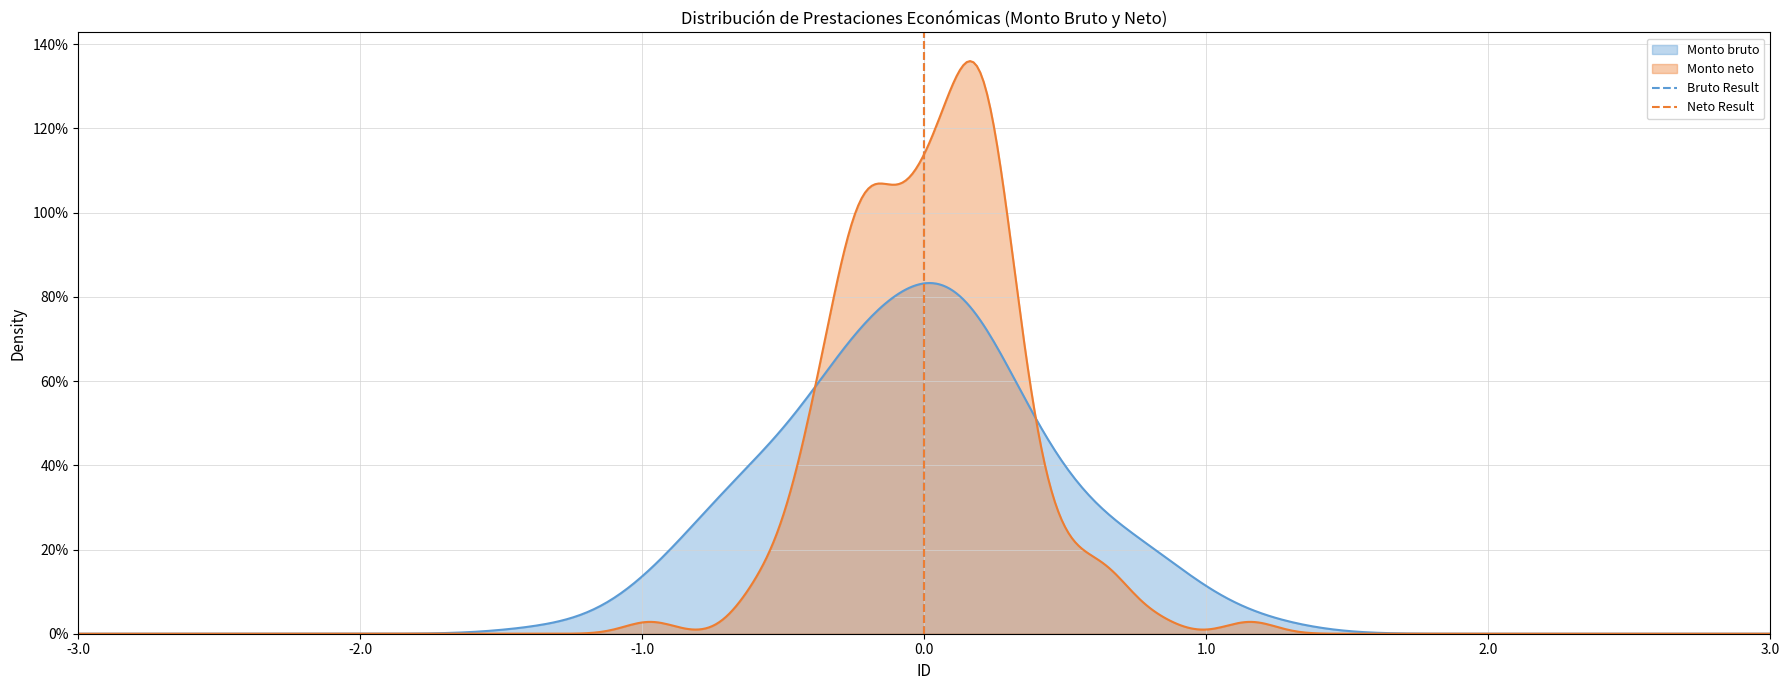

What is the sum of all Neto Result values?

1